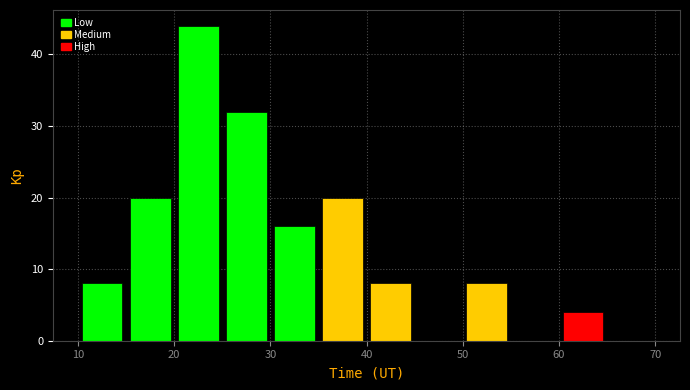

Reading left to right, list every bar in this chart as the range it spans on the x-axis followed by its height. The values are not printed on the chart, so give them approximately, as read against the axis.

10 to 15: 8
15 to 20: 20
20 to 25: 44
25 to 30: 32
30 to 35: 16
35 to 40: 20
40 to 45: 8
45 to 50: 0
50 to 55: 8
55 to 60: 0
60 to 65: 4
65 to 70: 0